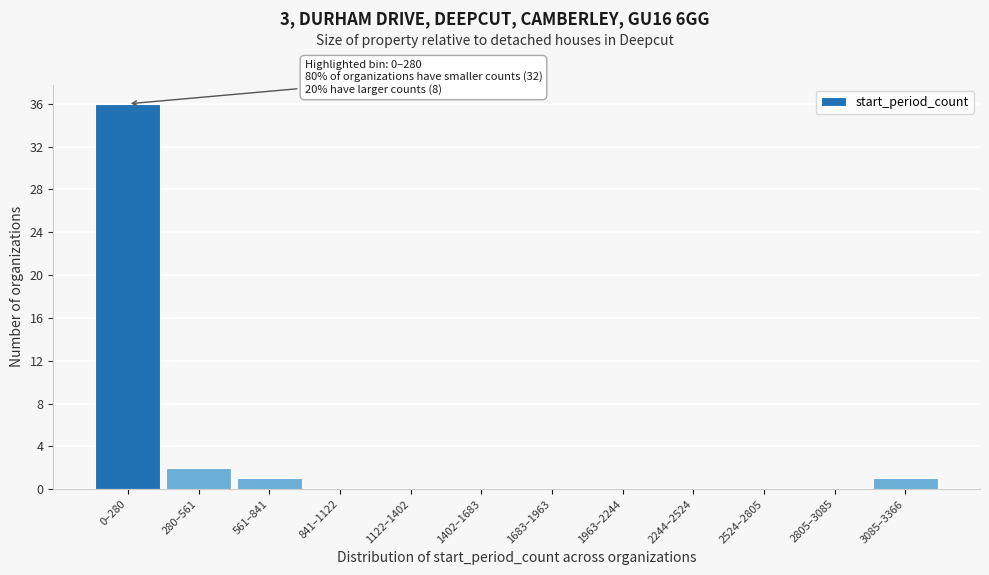

Reading left to right, extract all data points from this chart.

0–280=36	280–561=2	561–841=1	841–1122=0	1122–1402=0	1402–1683=0	1683–1963=0	1963–2244=0	2244–2524=0	2524–2805=0	2805–3085=0	3085–3366=1